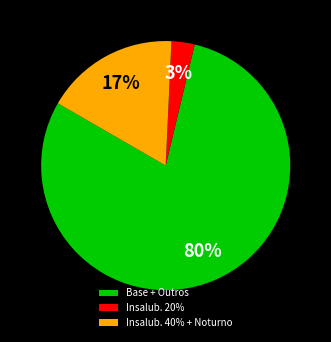

Combined, do Base + Outros and Insalub. 40% + Noturno account for over 50%?

Yes